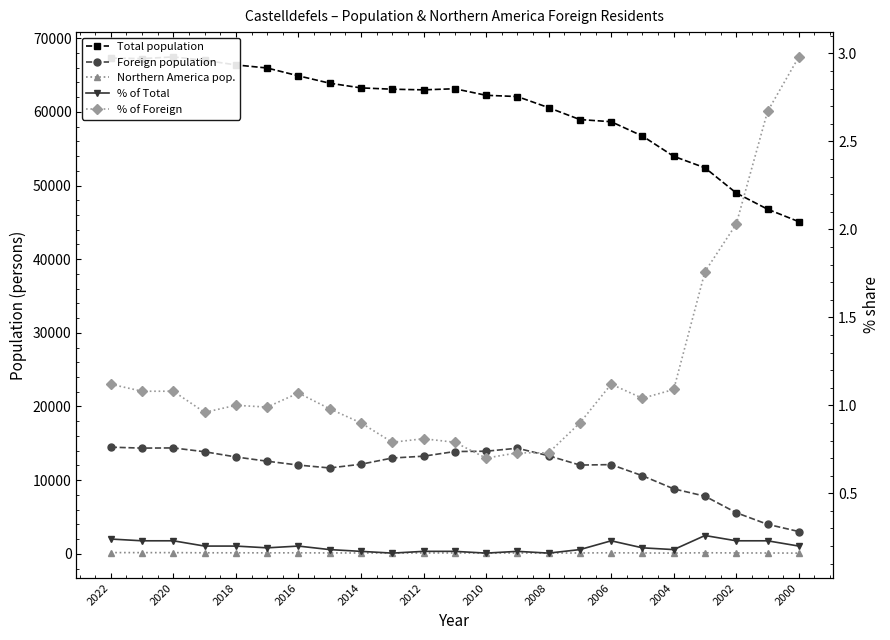

Reading right to left, extract all data points from this chart.

Total population: 45091.0	46786.0	48982.0	52405.0	53964.0	56718.0	58663.0	58955.0	60572.0	62080.0	62250.0	63139.0	62989.0	63077.0	63255.0	63891.0	64892.0	65954.0	66375.0	67004.0	67460.0	67226.0	67307.0
Foreign population: 3021.0	4000.0	5576.0	7819.0	8815.0	10596.0	12106.0	12044.0	13307.0	14331.0	13924.0	13881.0	13249.0	13000.0	12157.0	11653.0	12042.0	12567.0	13146.0	13854.0	14372.0	14346.0	14474.0
Northern America pop.: 90.0	107.0	113.0	138.0	96.0	110.0	136.0	108.0	97.0	105.0	98.0	110.0	107.0	103.0	109.0	114.0	129.0	125.0	132.0	133.0	155.0	155.0	162.0
% of Total: 0.2	0.2	0.2	0.3	0.2	0.2	0.2	0.2	0.2	0.2	0.2	0.2	0.2	0.2	0.2	0.2	0.2	0.2	0.2	0.2	0.2	0.2	0.2
% of Foreign: 3.0	2.7	2.0	1.8	1.1	1.0	1.1	0.9	0.7	0.7	0.7	0.8	0.8	0.8	0.9	1.0	1.1	1.0	1.0	1.0	1.1	1.1	1.1